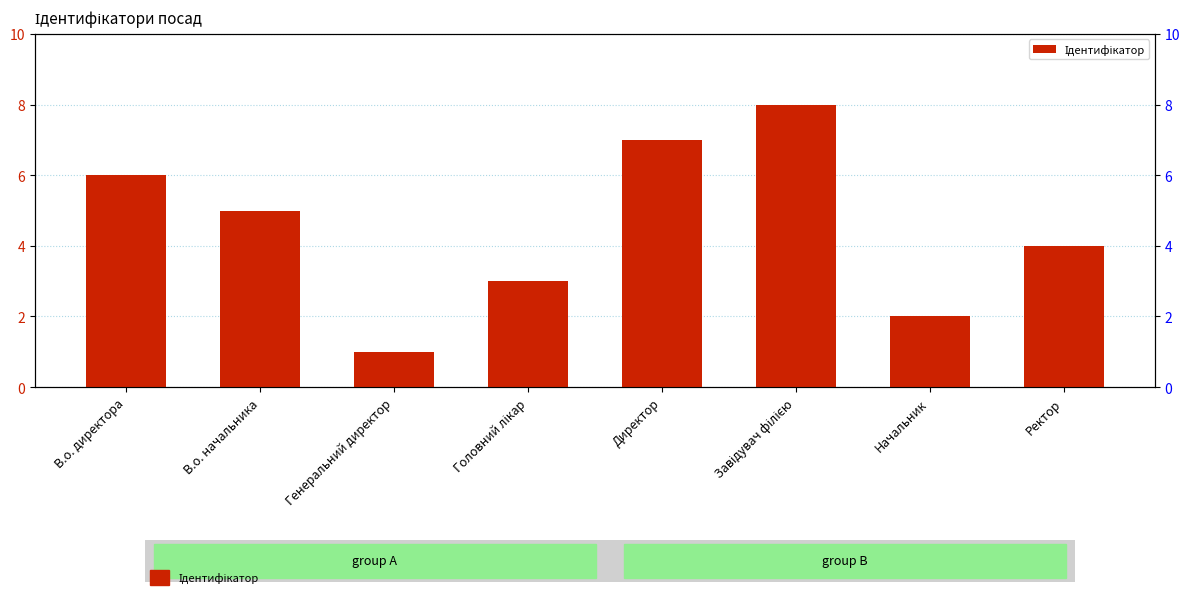

What is the average value?

4